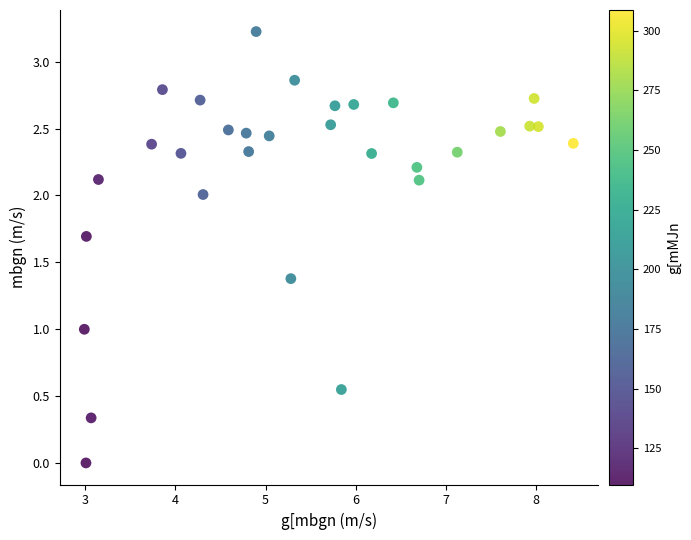

What is the range of X values (max minus min)?

5.4